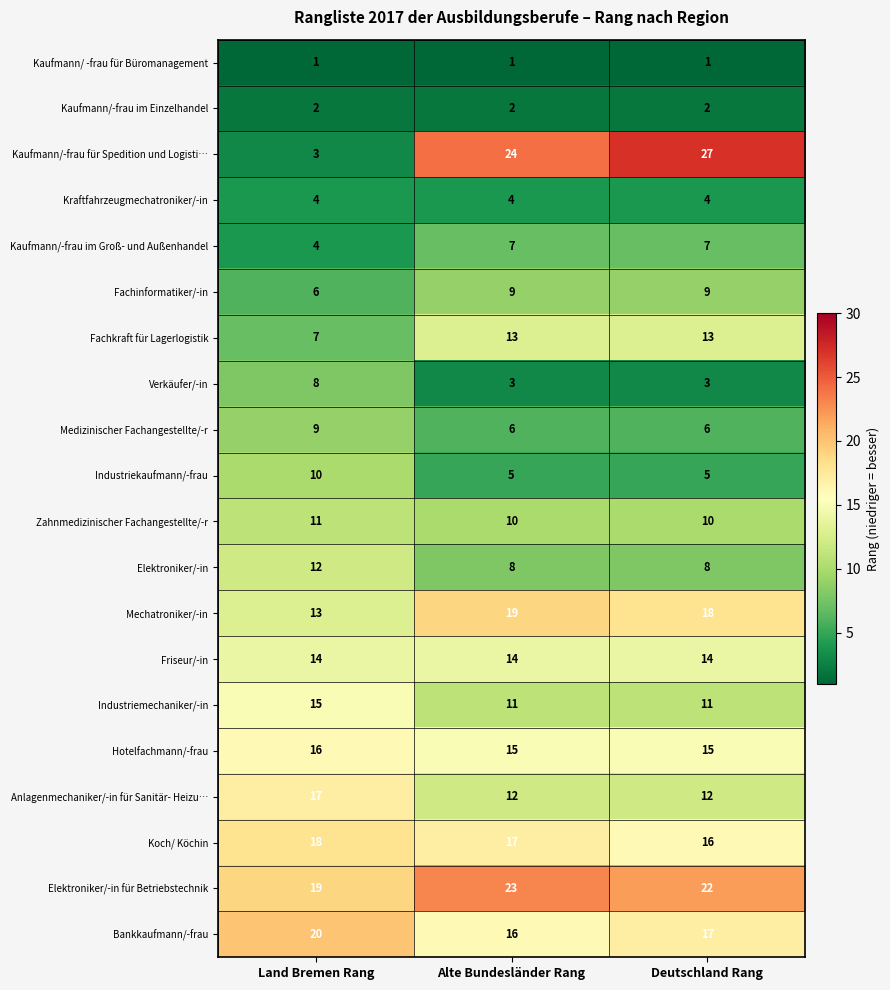

Which category has the highest value across all series?

Deutschland Rang